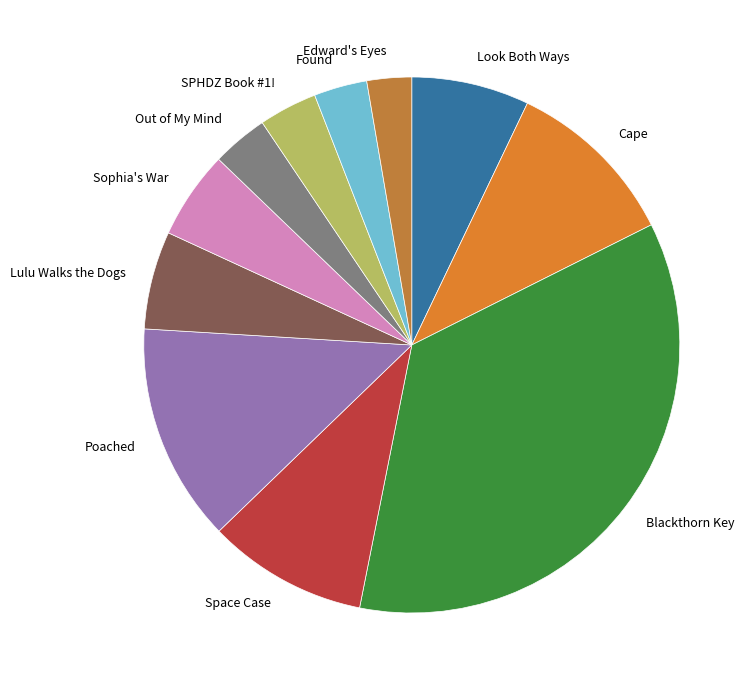

Approximately how many times larger is the value at Found compared to Blackthorn Key?

0.1